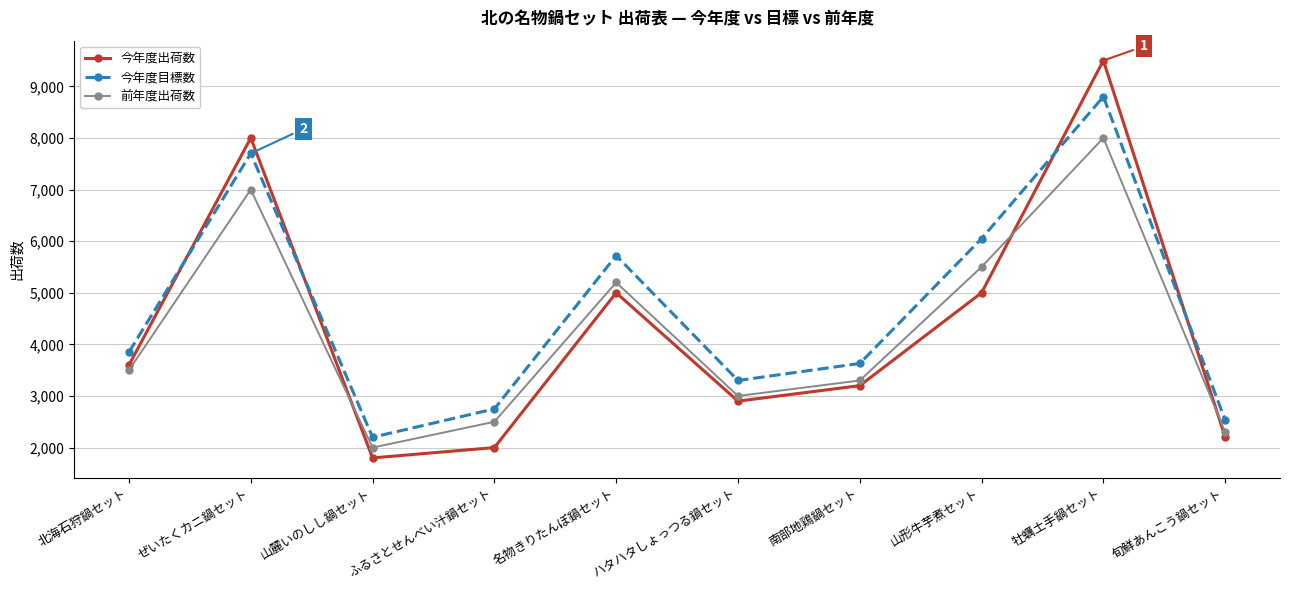

In 今年度出荷数, how many points are higher than both neighbors (excluding endpoints)?

3